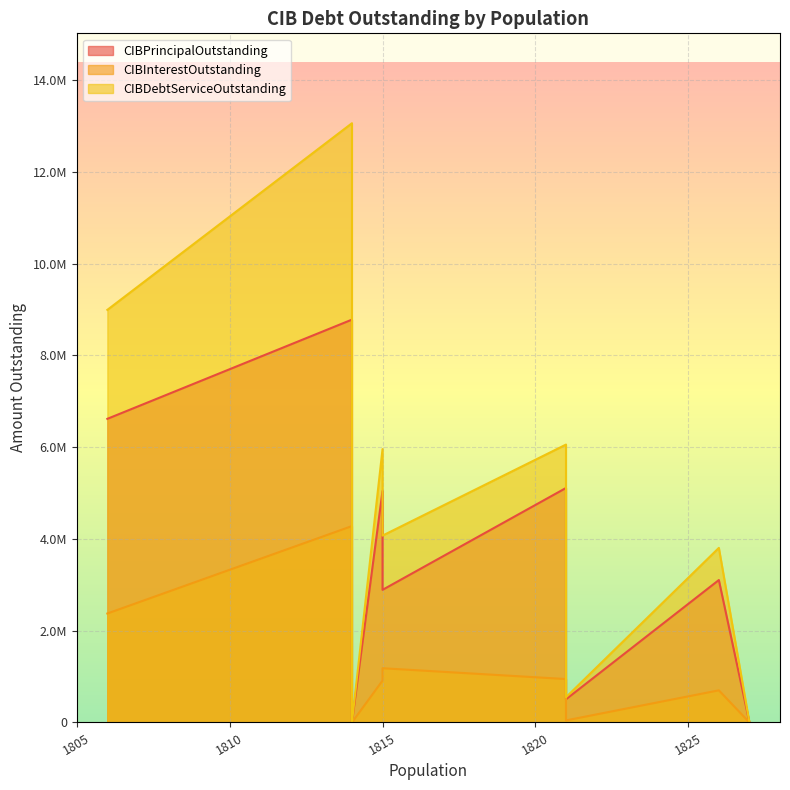

Reading left to right, extract all data points from this chart.

CIBPrincipalOutstanding: Wellington=0.0	Johnson City=3104000.0	Buffalo=5110000.0	Sour Lake=505000.0	Fritch=5045000.0	Runaway Bay=2890000.0	Linden=8779000.0	Whitewright=0.0	Patton Village=6617000.0
CIBInterestOutstanding: Wellington=0.0	Johnson City=700178.7	Buffalo=945745.0	Sour Lake=44640.0	Fritch=912228.9	Runaway Bay=1181890.8	Linden=4279809.0	Whitewright=0.0	Patton Village=2374537.6
CIBDebtServiceOutstanding: Wellington=0.0	Johnson City=3804178.7	Buffalo=6055745.0	Sour Lake=549640.0	Fritch=5957228.9	Runaway Bay=4071890.8	Linden=13058808.9	Whitewright=0.0	Patton Village=8991537.6